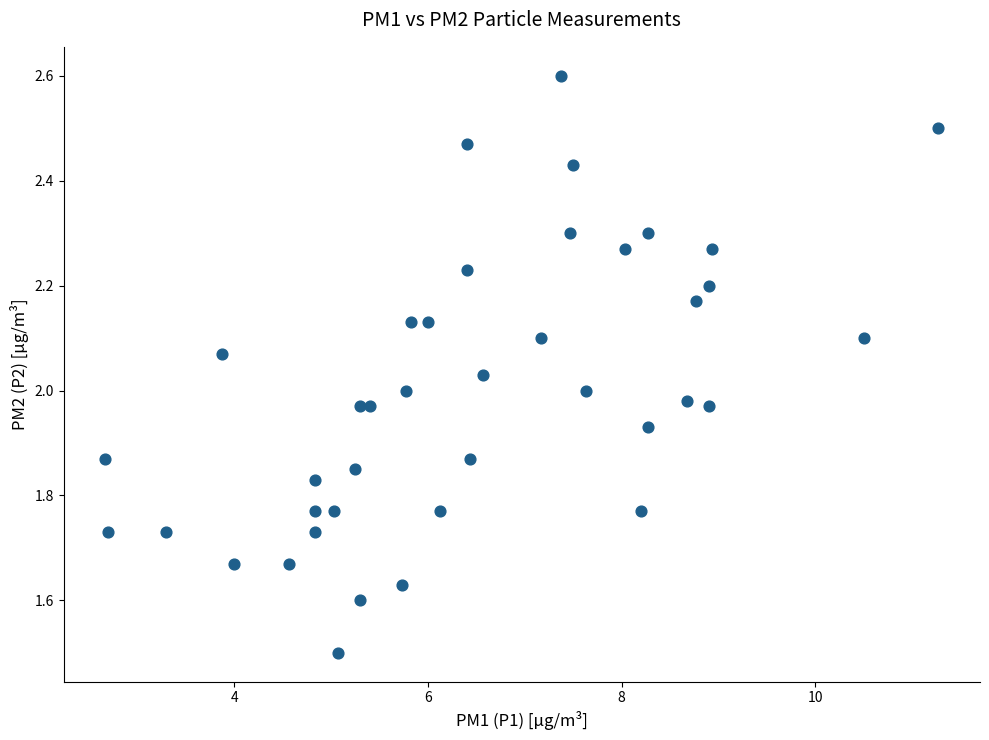

What is the range of X values (max minus min)?

8.6